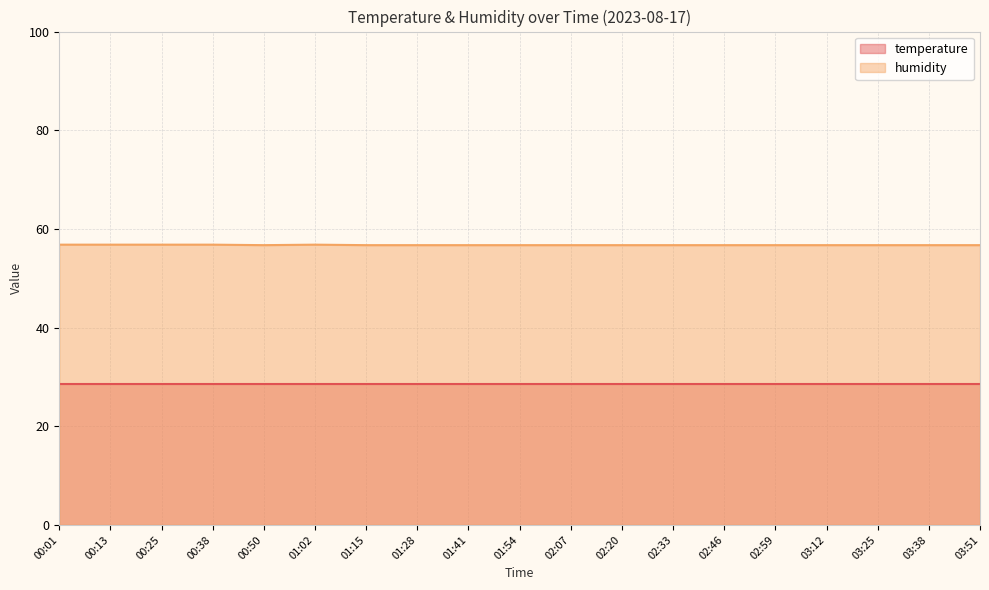

Reading left to right, what are all the values shown in this chart?

56.8	56.8	56.8	56.8	56.7	56.8	56.7	56.7	56.7	56.7	56.7	56.7	56.7	56.7	56.7	56.7	56.7	56.7	56.7